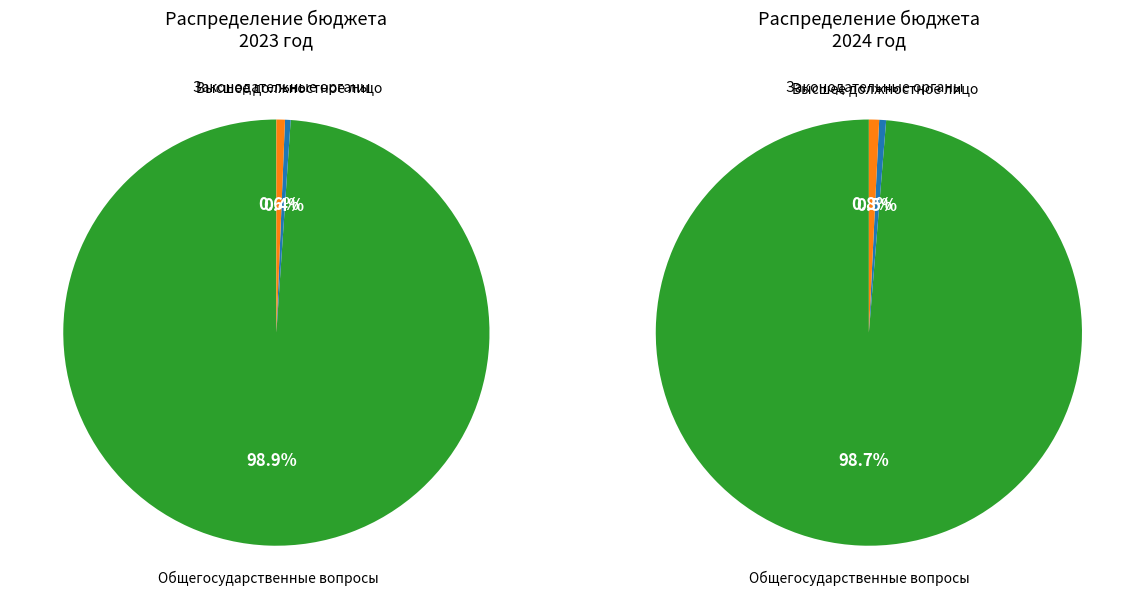

Combined, what portion of the pie is Функционирование законодательных органов and Функционирование высшего должностного лица?

1.1%